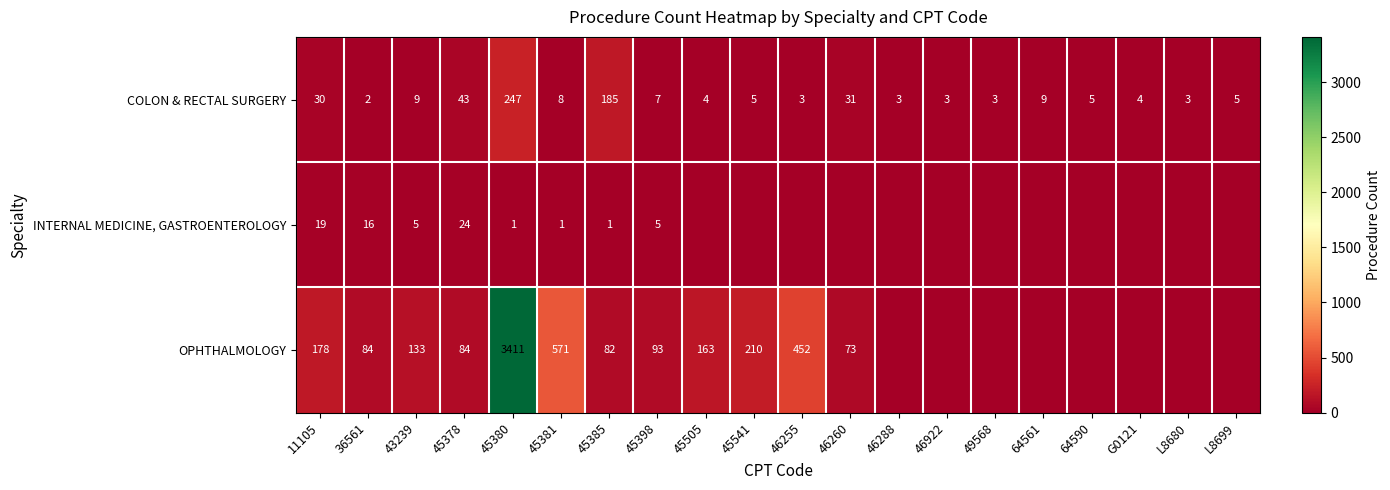

What is the difference between the maximum and minimum values in the COLON & RECTAL SURGERY series?

245